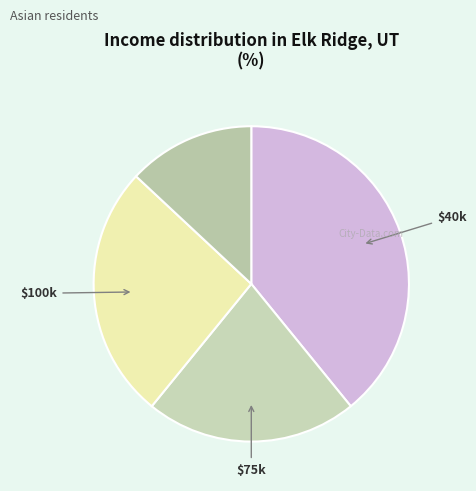

Is there a majority slice in this chart?

No